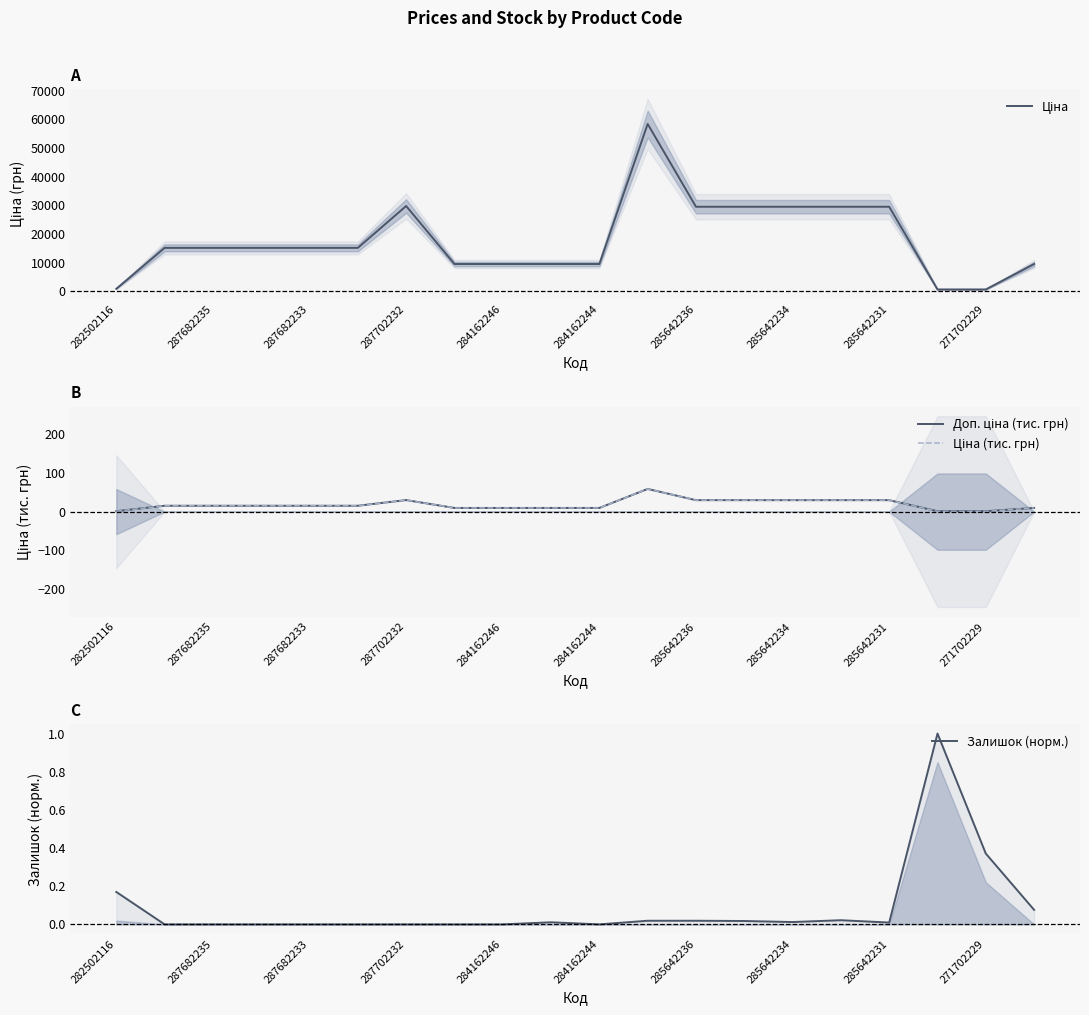

Is it true that Ціна equals 589.9 at 17?

True